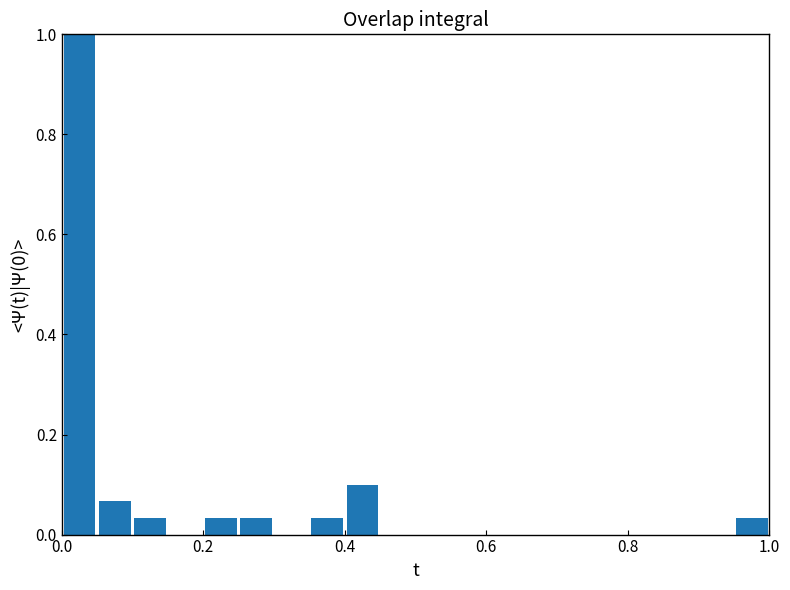

Around what value on the x-axis is the tallest bar? Give the approximate position of its centre, as read against the axis.

0.02